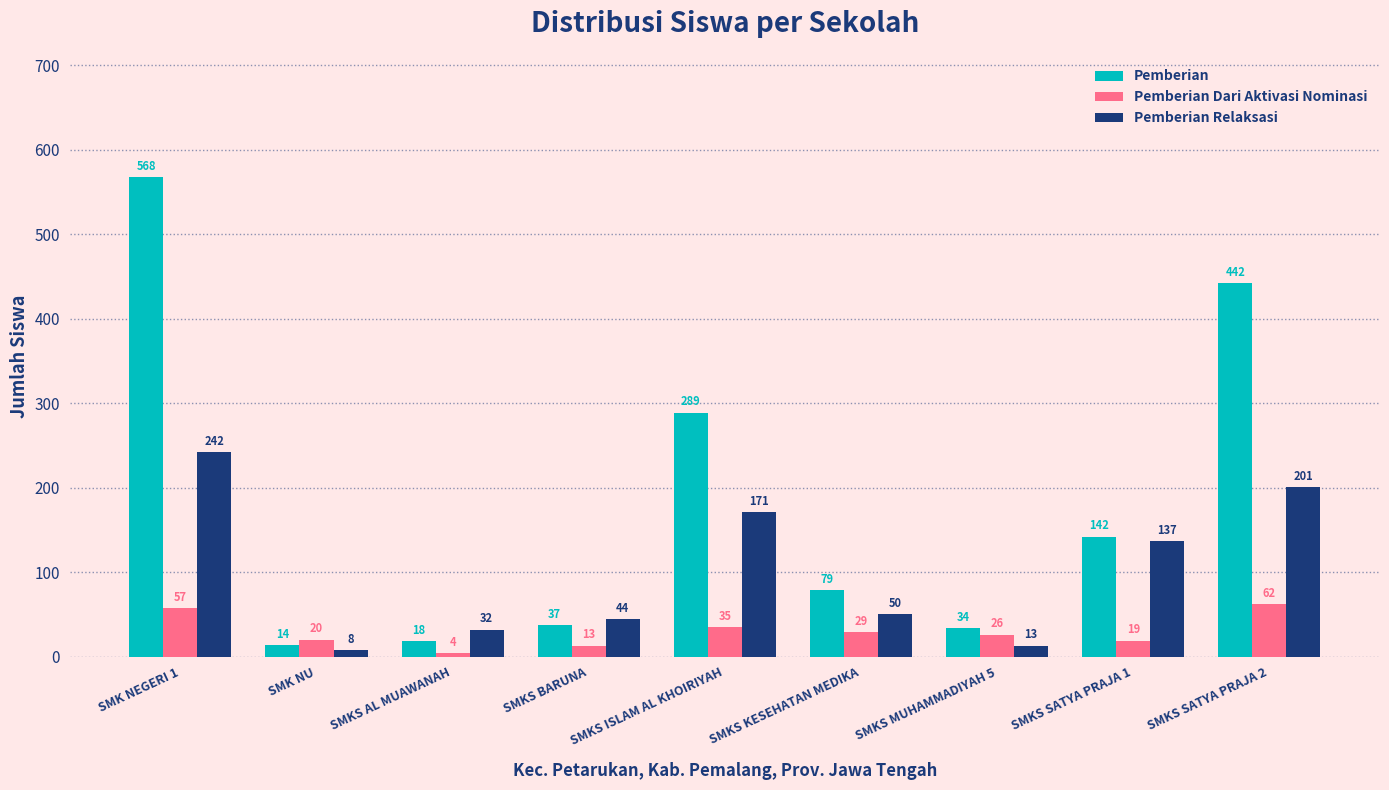

Rank the series by their maximum value, from lowest to highest.

Pemberian Dari Aktivasi Nominasi, Pemberian Relaksasi, Pemberian